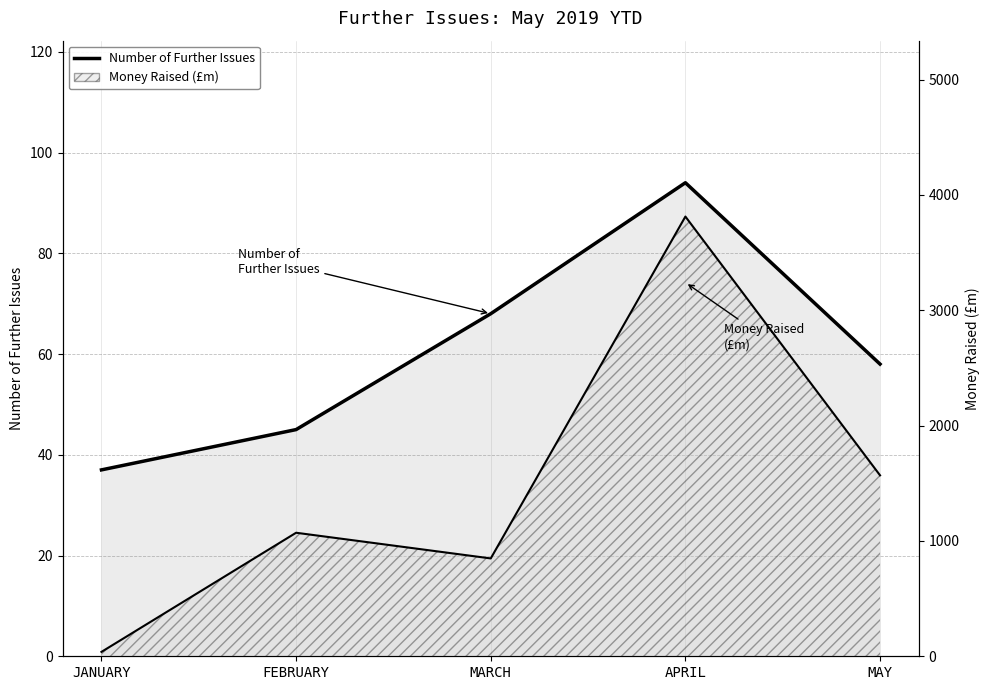

Read the value at APRIL, to the nearest 5.

95